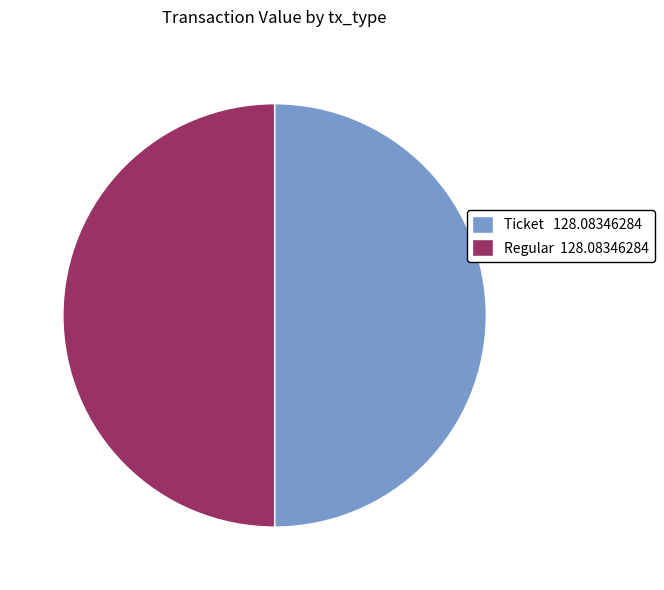

True or false: Regular 128.08346284 accounts for 62% of the total.

False